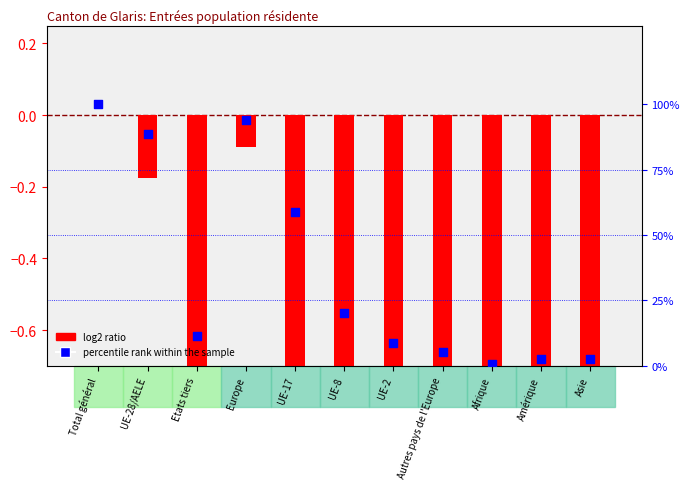

Which has a higher value, UE-17 or Autres pays de l'Europe?

UE-17